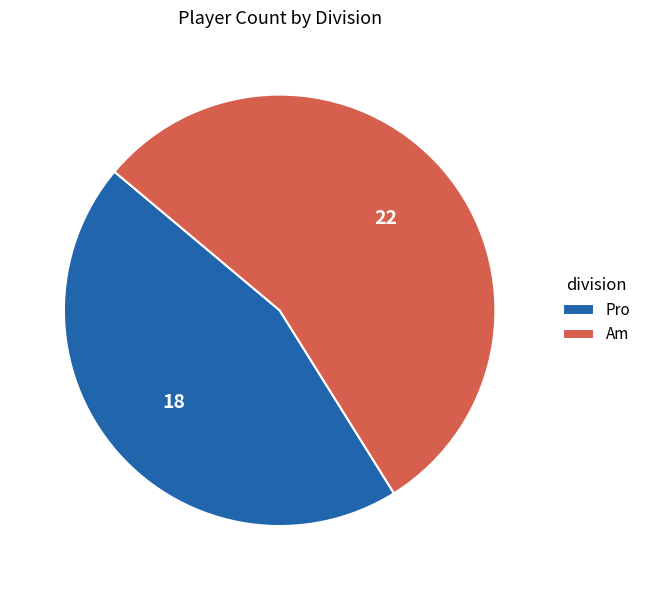

Which category has the biggest portion of the pie?

Am